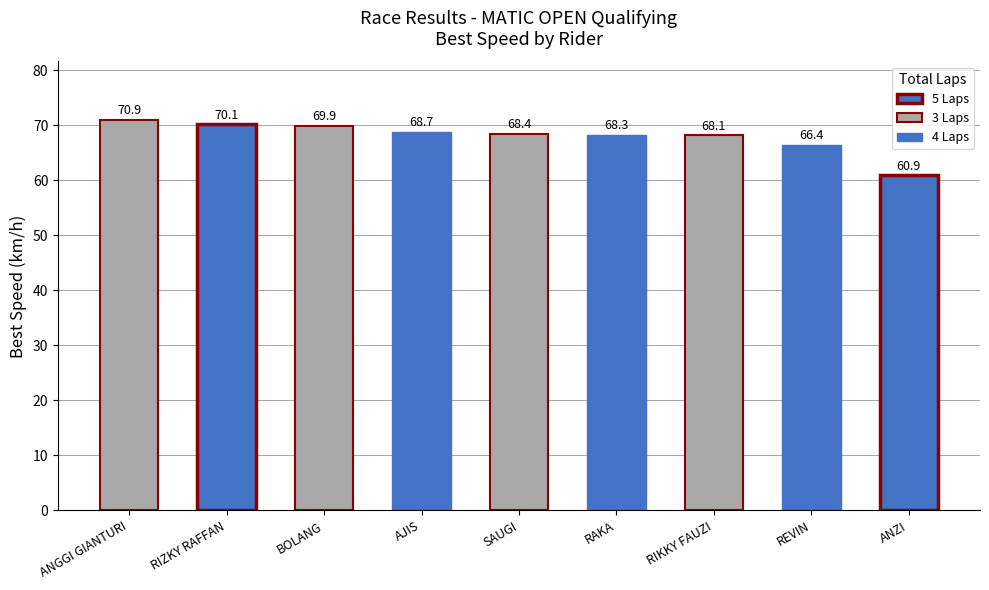

What is the difference between the maximum and minimum values?

10.1